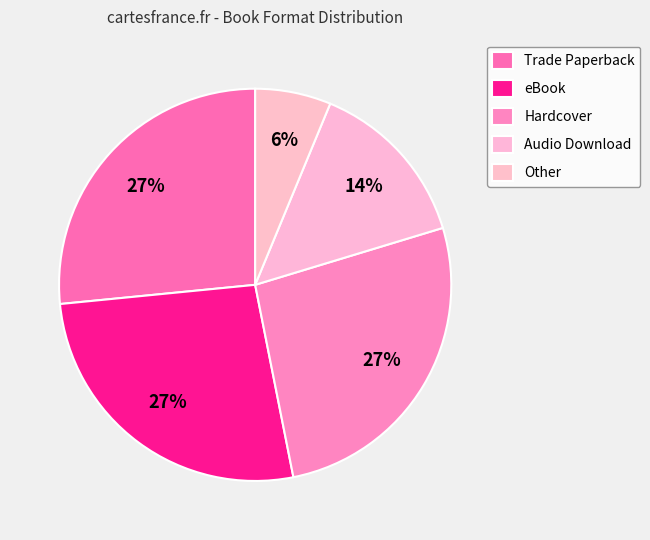

Count the number of slices in the pie.

5